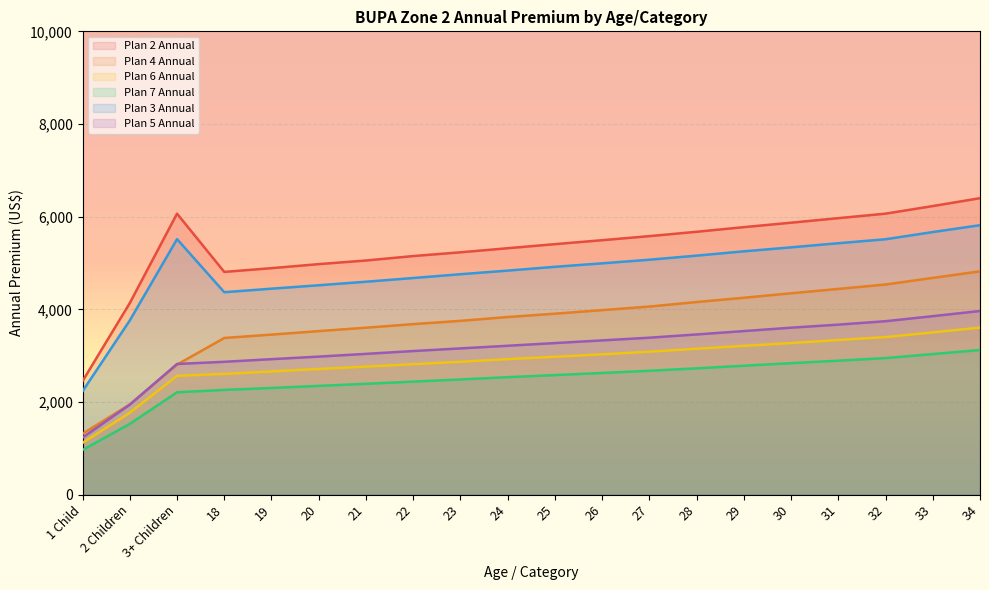

True or false: Plan 6 Annual has more than 0 interior local peaks.

False